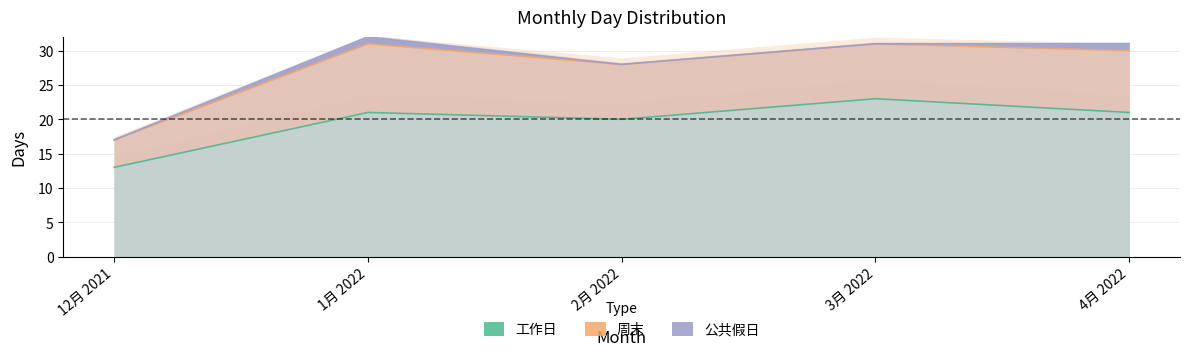

Where is 工作日 nearest to the value 18?

2月 2022